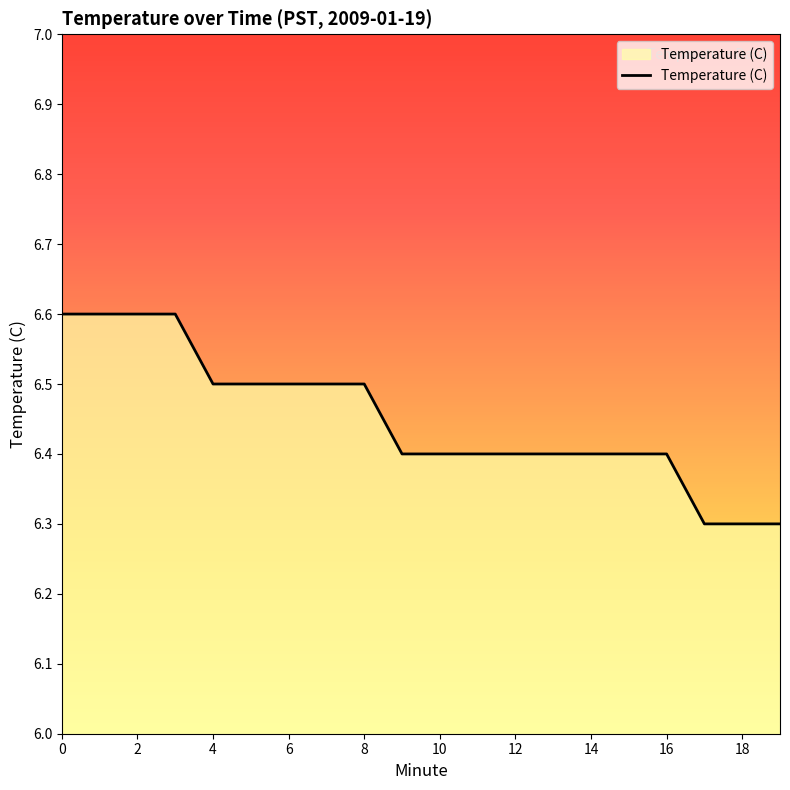

What is the greatest value displayed?

6.6